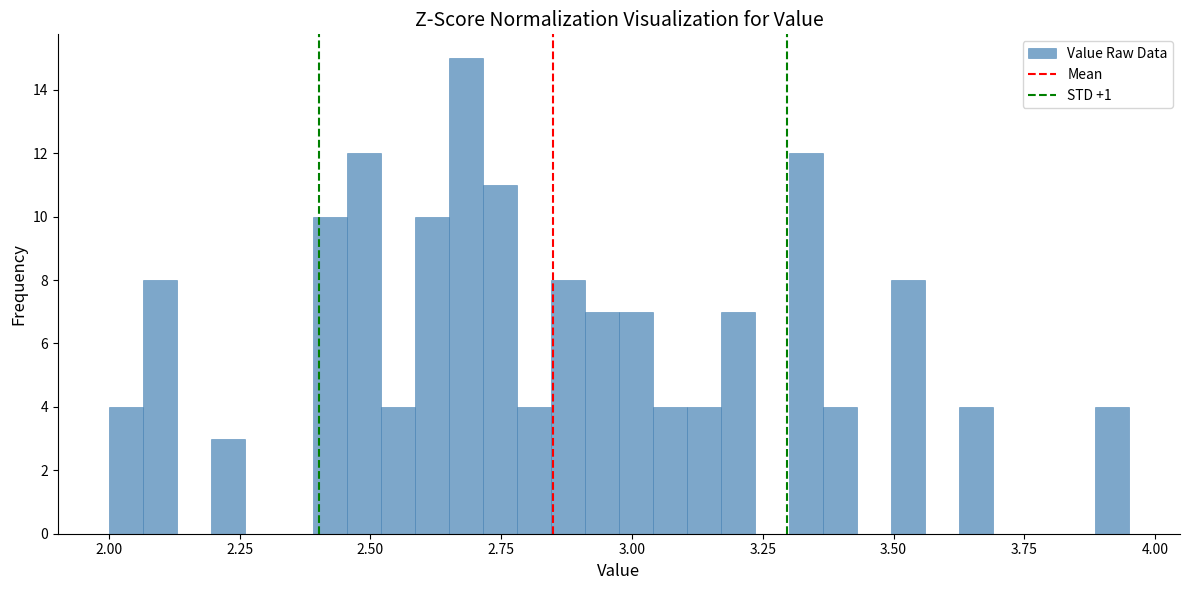

Around what value on the x-axis is the tallest bar? Give the approximate position of its centre, as read against the axis.

2.70